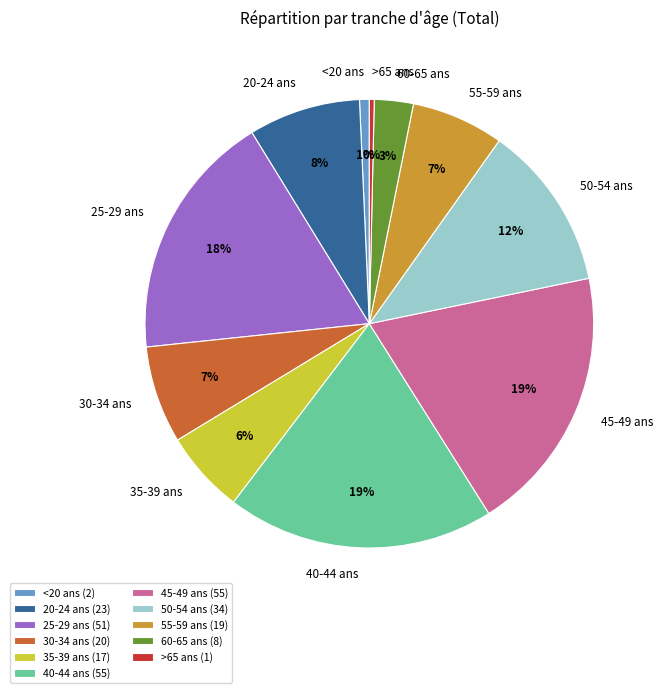

Between 30-34 ans (20) and 50-54 ans (34), which is larger?

50-54 ans (34)